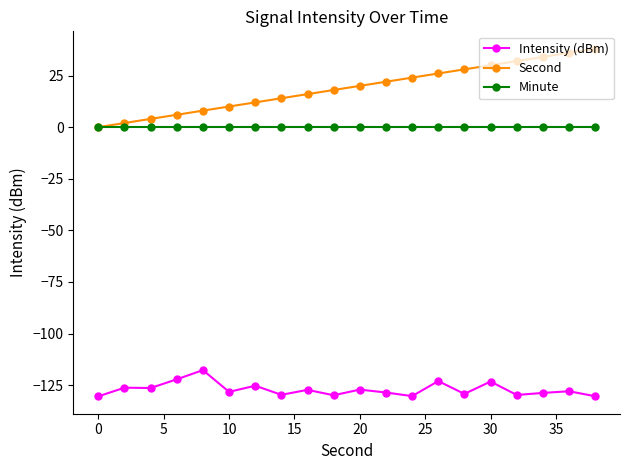

Rank the series by their maximum value, from highest to lowest.

Second, Minute, Intensity (dBm)